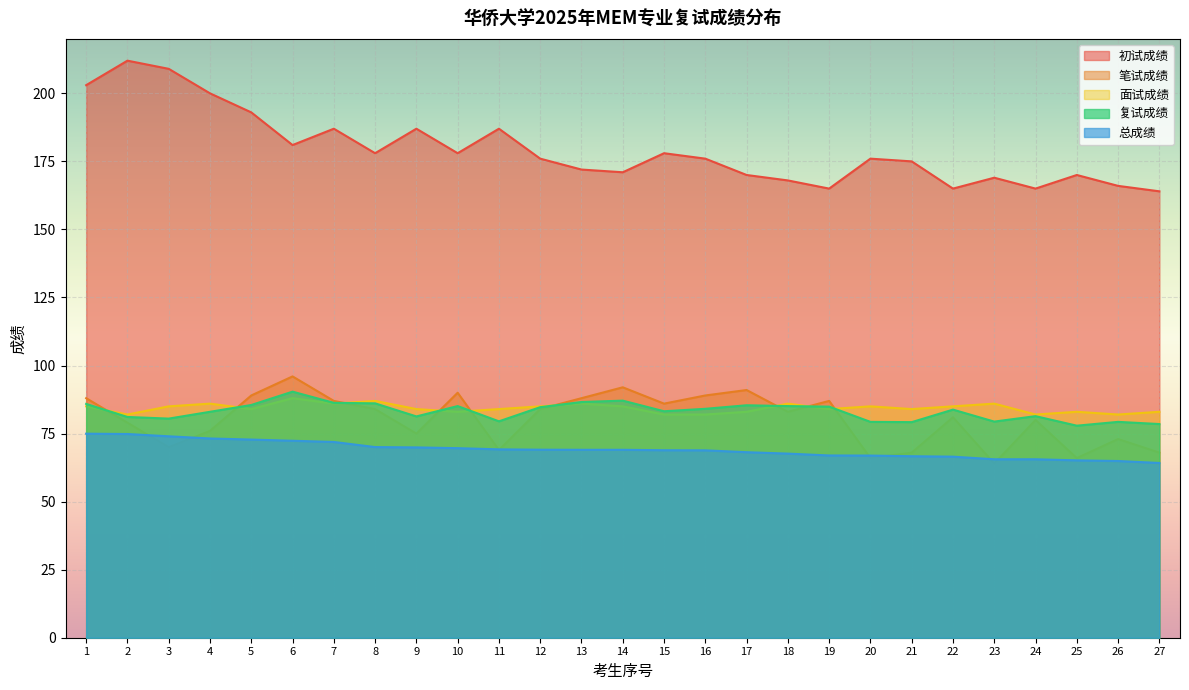

What is the total value across all series at 4?

518.2